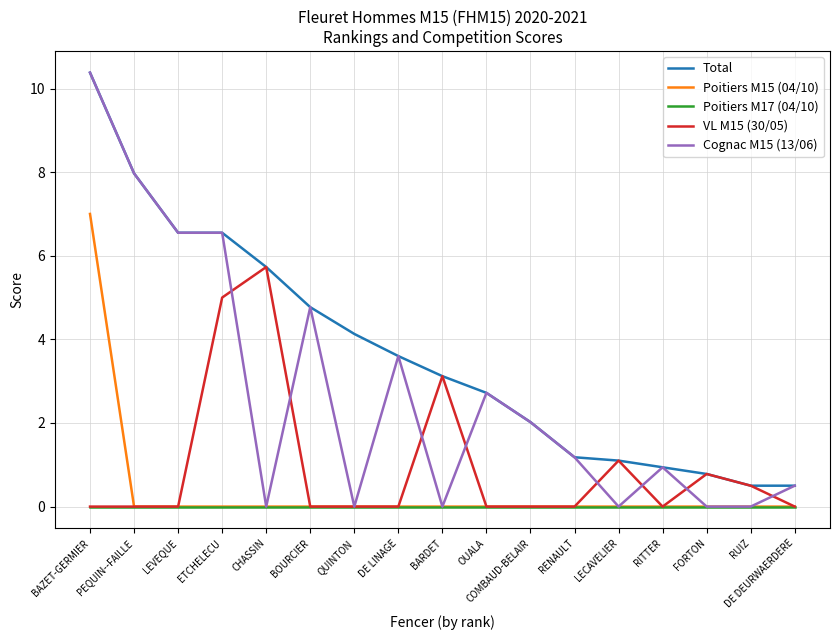

Count the Poitiers M15 (04/10) values in the range 0 to 1.

16